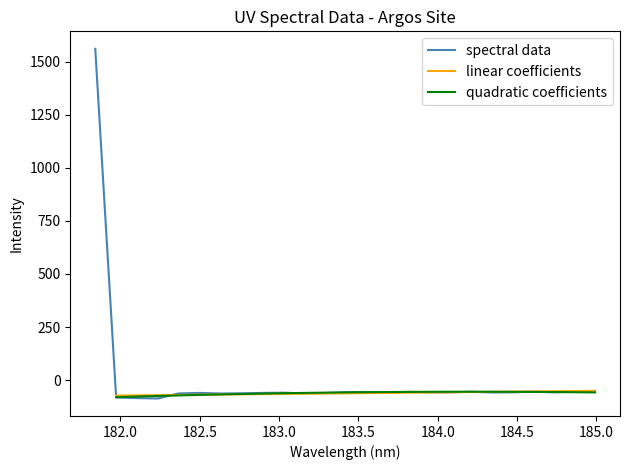

How many values are below zero?

24